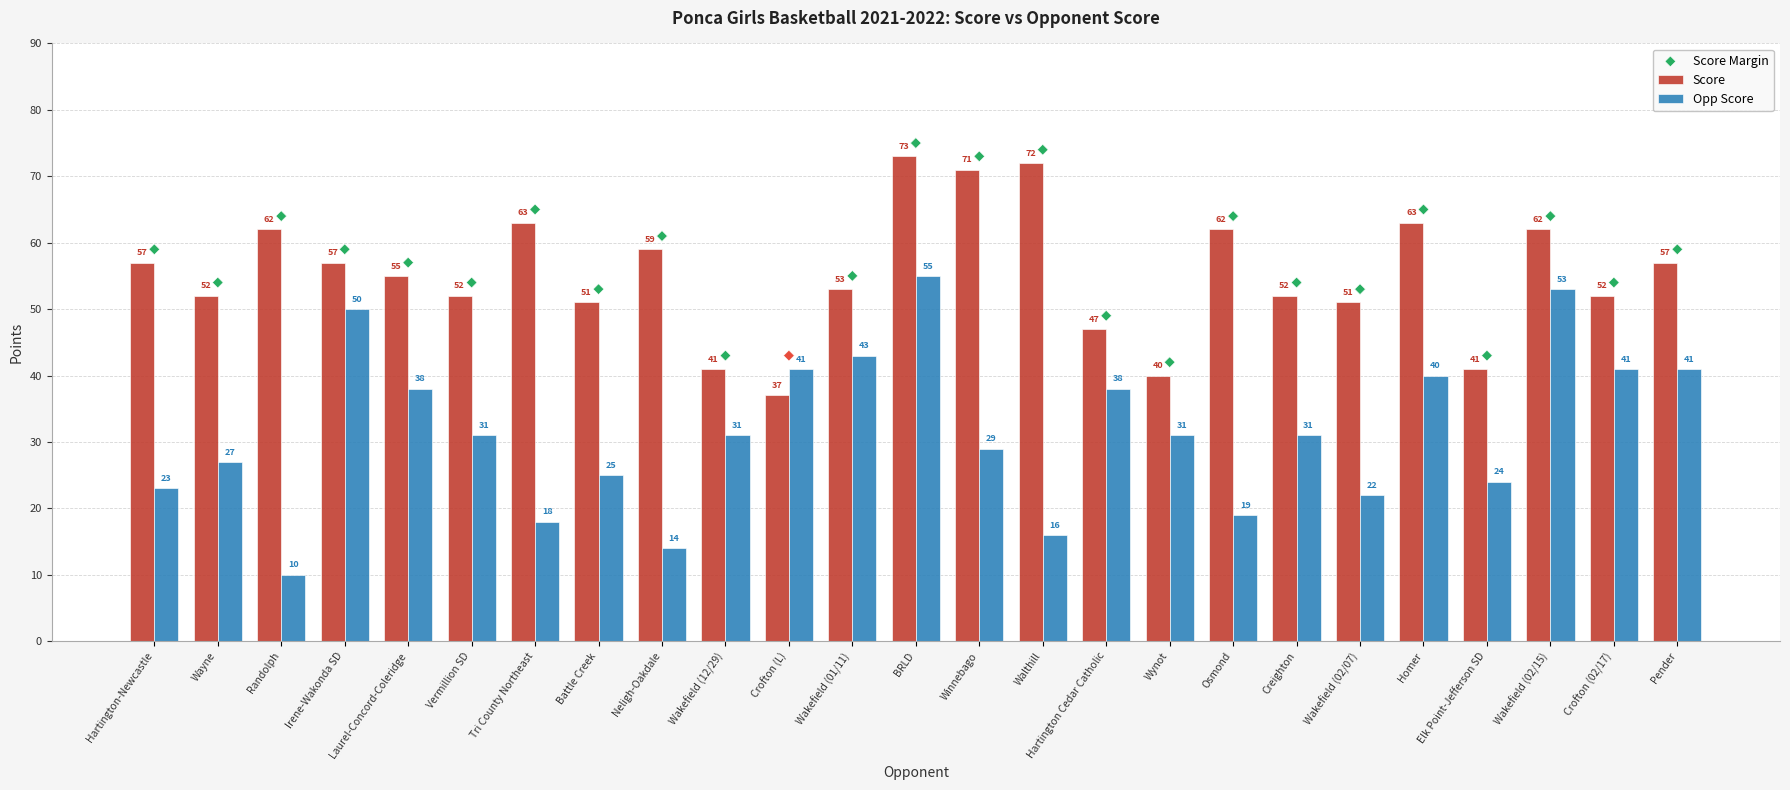

Which series has the widest spread of Y values?

Opp Score